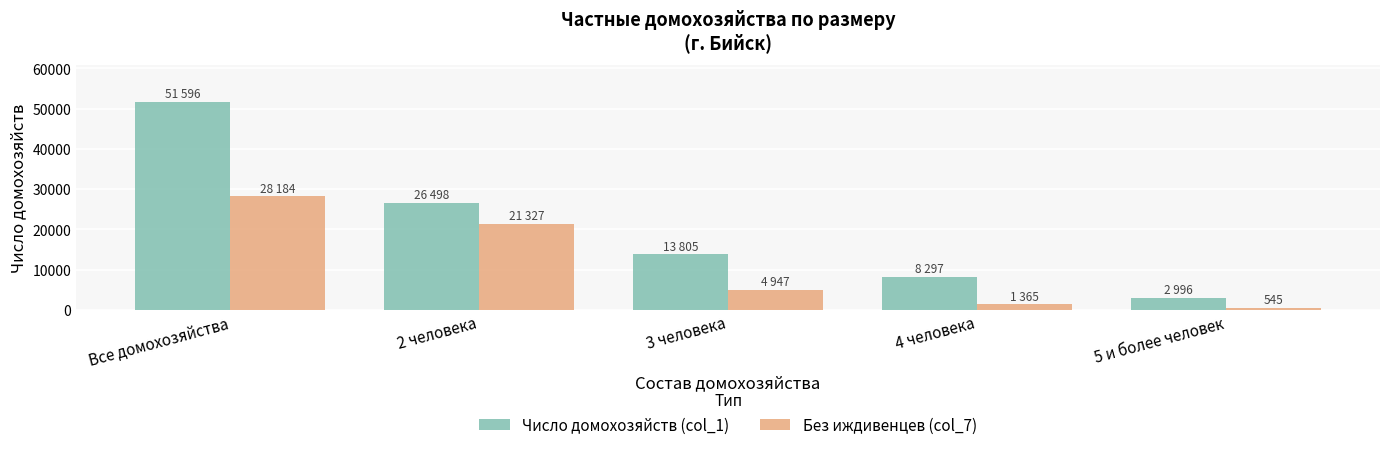

Count the number of data series in this chart.

2